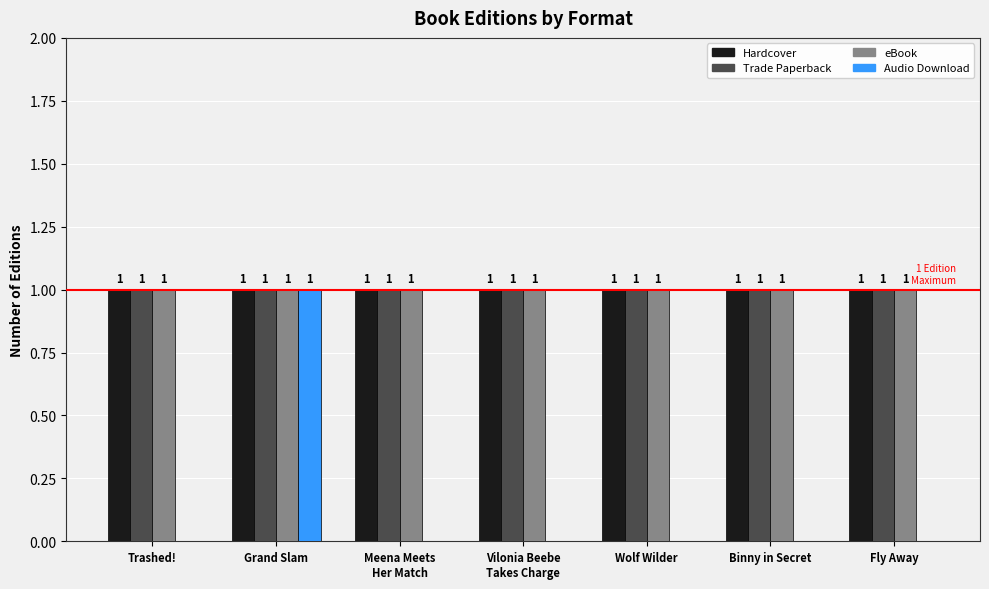

Which series changed the most between Trashed! and Grand Slam?

Audio Download